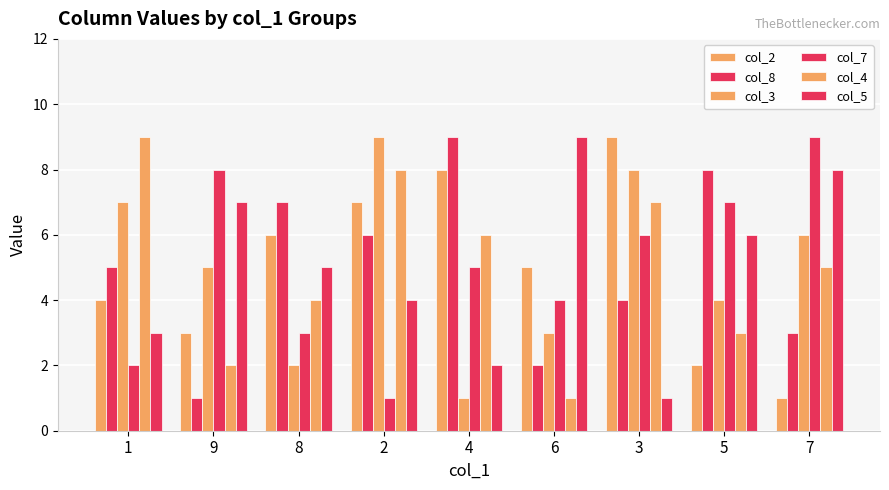

What is the highest value of the col_4 series?

9